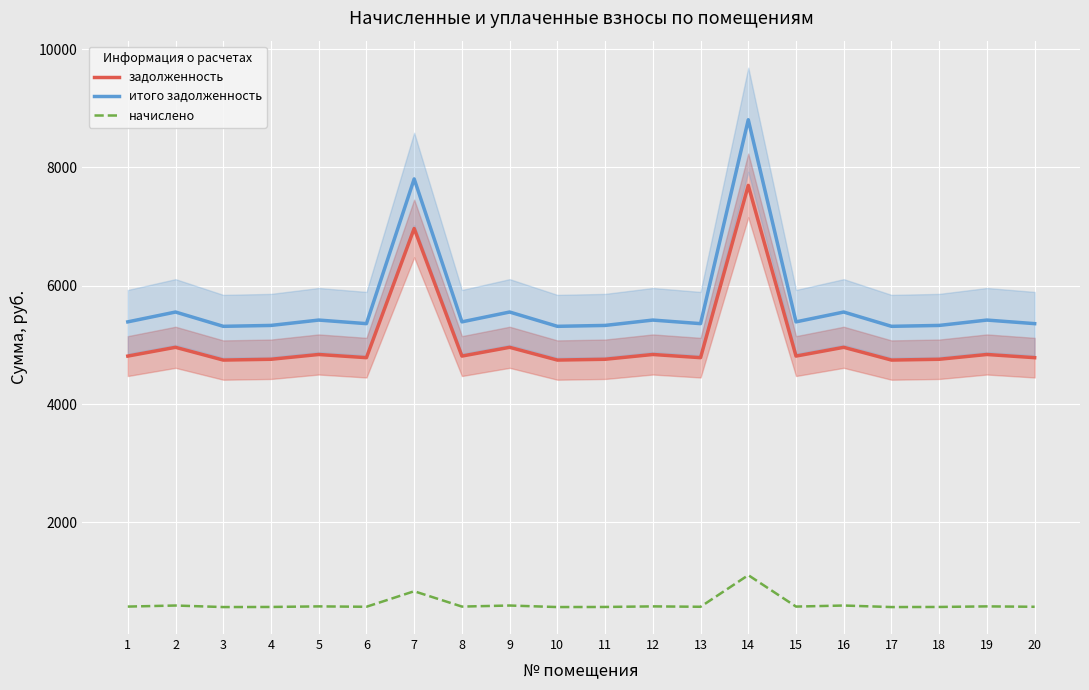

In задолженность, how many points are higher than both neighbors (excluding endpoints)?

8